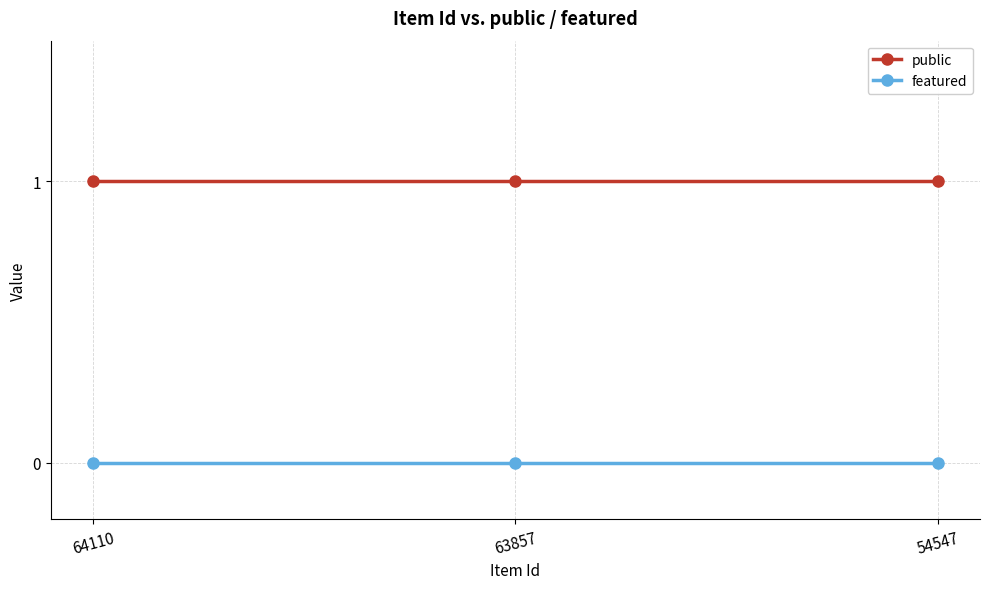

Reading right to left, transcribe all the data shown in this chart.

public: 1	1	1
featured: 0	0	0